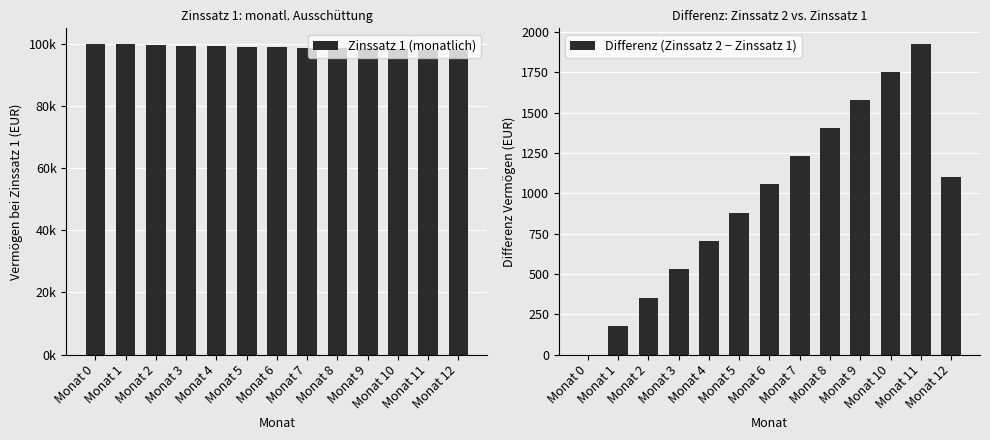

List the series in order of their overall mean, highest first.

Zinssatz 1 (monatlich), Differenz (Zinssatz 2 − Zinssatz 1)